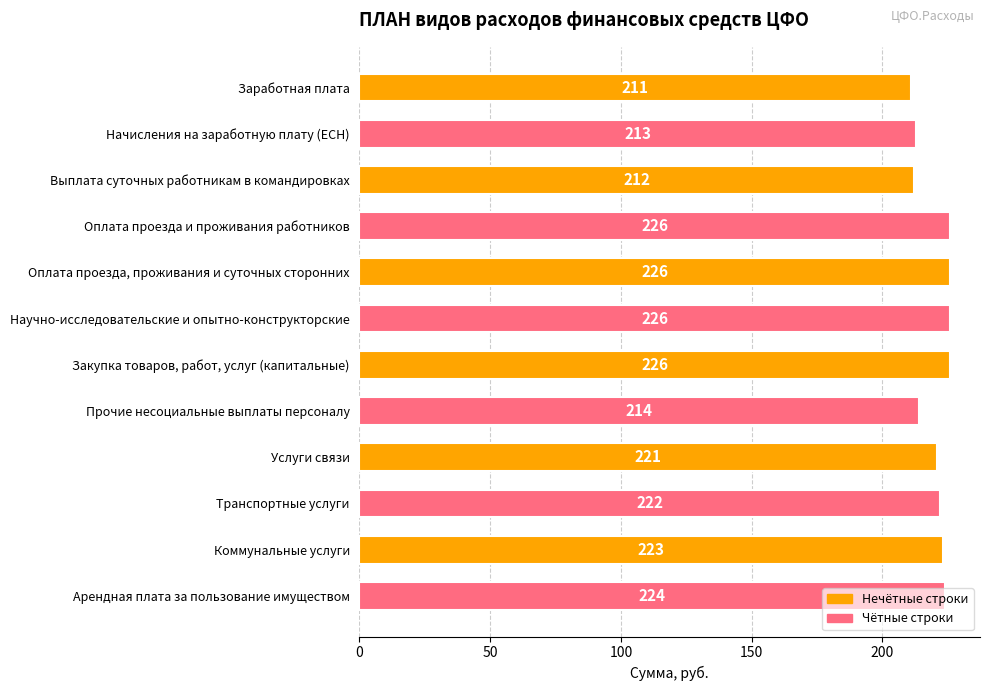

At which label is the value closest to 218?

Услуги связи